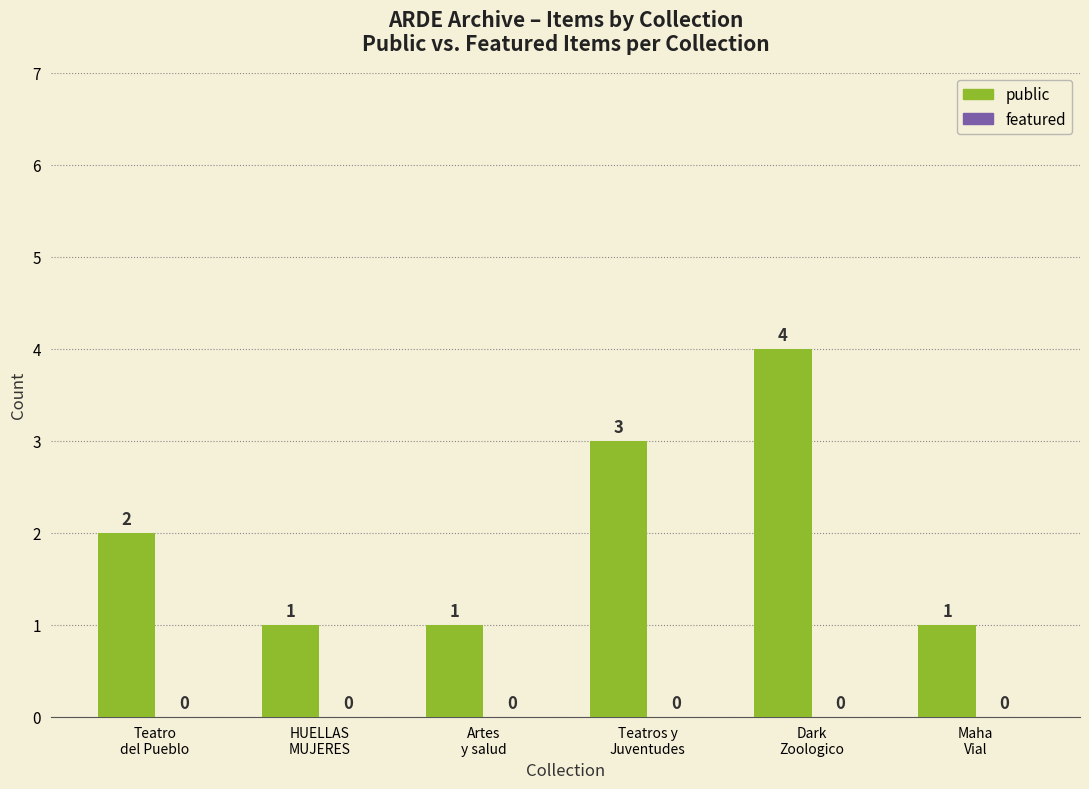

What is the sum of all values?

12